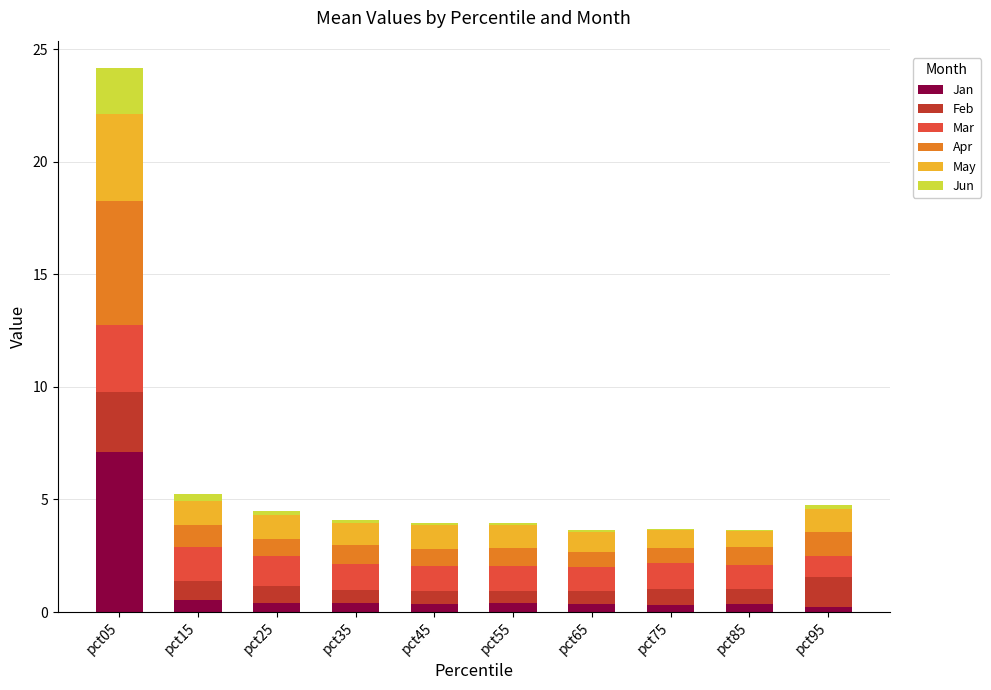

At which category is the sum across all series the highest?

pct05